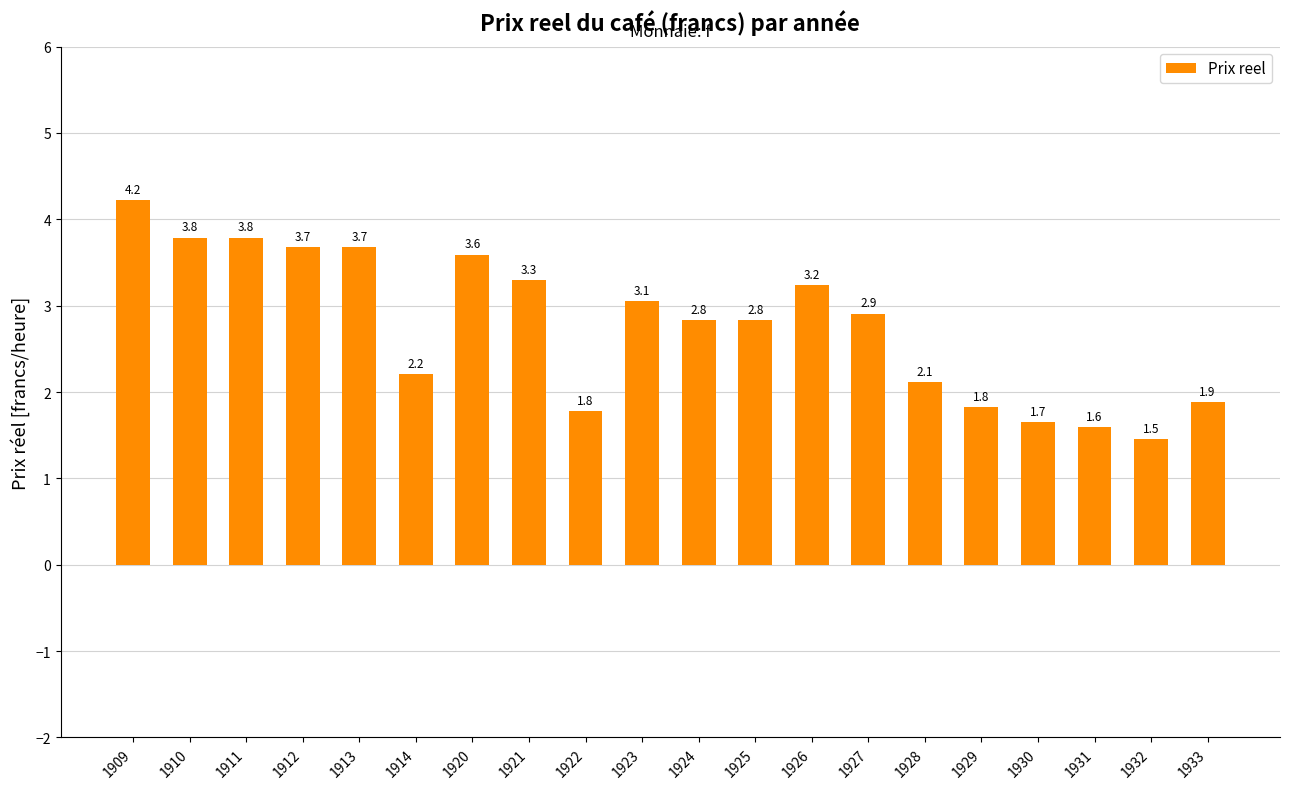

What is the value of the 3rd bar from the left?

3.8